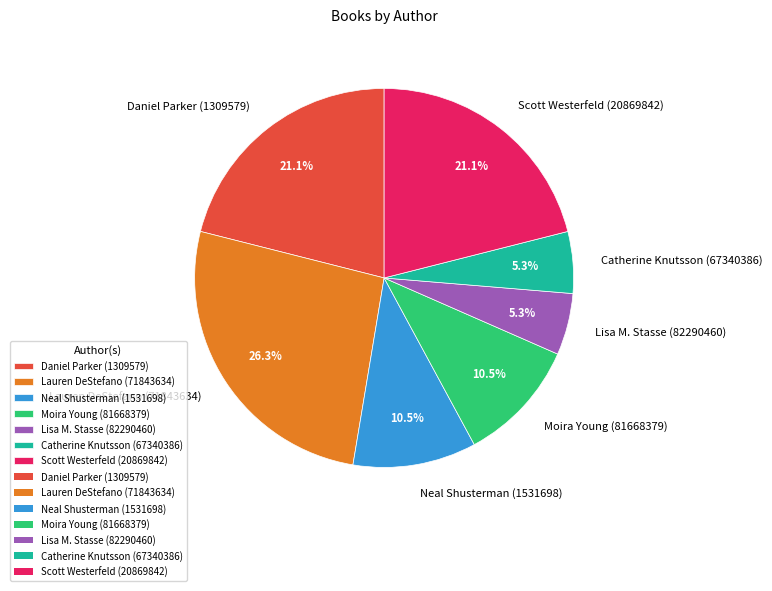

What percentage is the Catherine Knutsson (67340386) slice, to the nearest percent?

5%